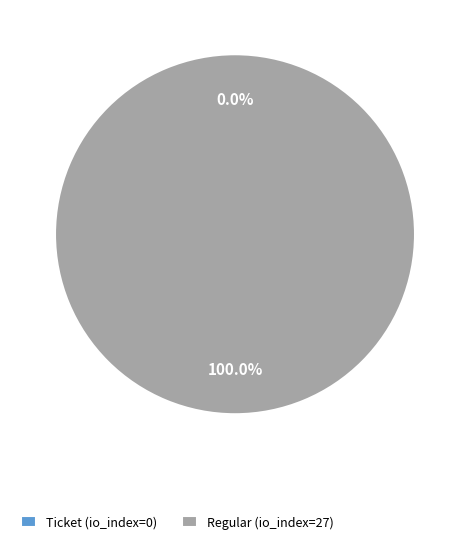

Which slice is the smallest?

Ticket (io_index=0)